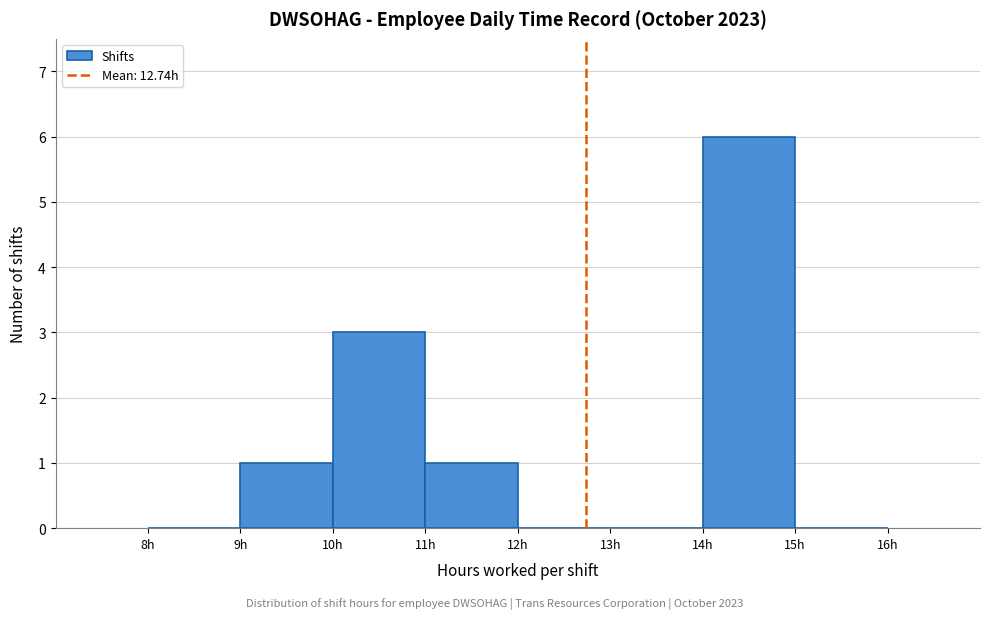

Reading left to right, list every bar in this chart as the range it spans on the x-axis followed by its height. The values are not printed on the chart, so give them approximately, as read against the axis.

8 to 9: 0
9 to 10: 1
10 to 11: 3
11 to 12: 1
12 to 13: 0
13 to 14: 0
14 to 15: 6
15 to 16: 0